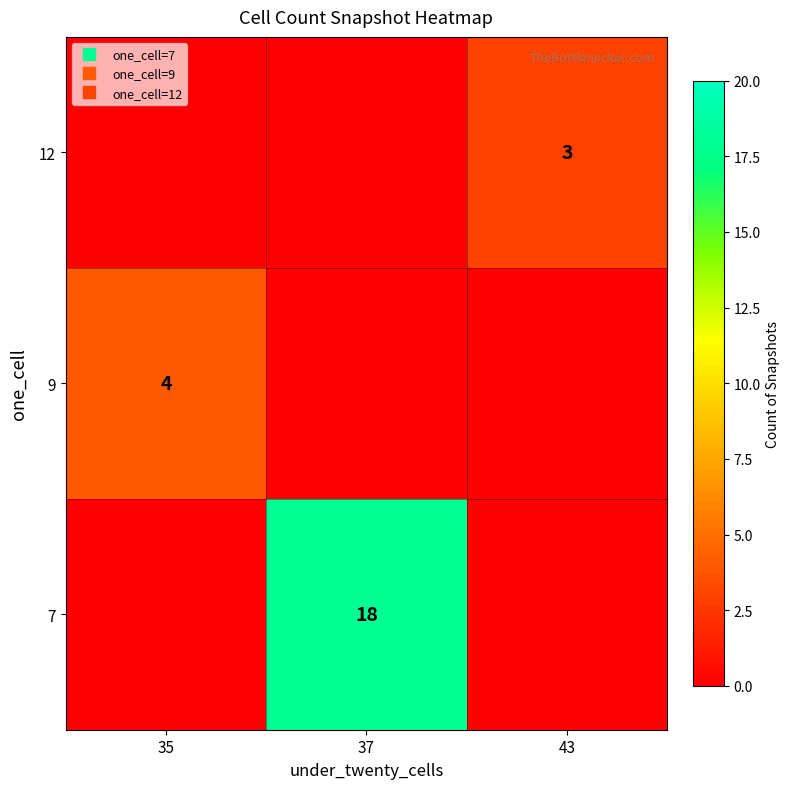

What is the difference between the 7 values at 43 and 37?

18